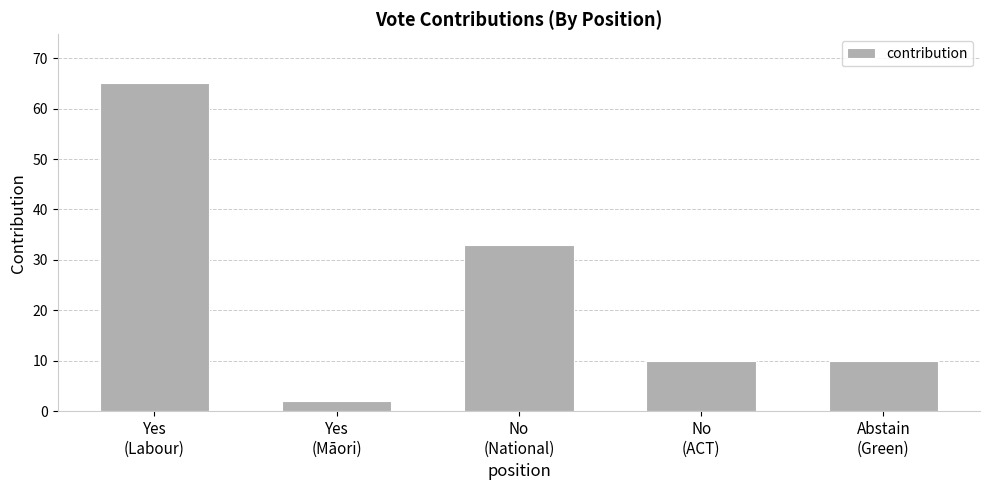

What is the difference between the values at No
(National) and Yes
(Māori)?

31